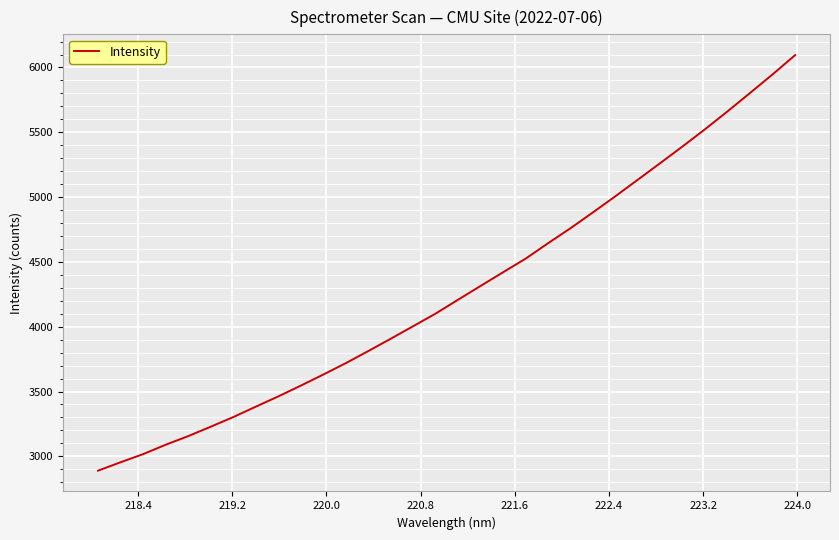

What is the greatest value displayed?

6095.4